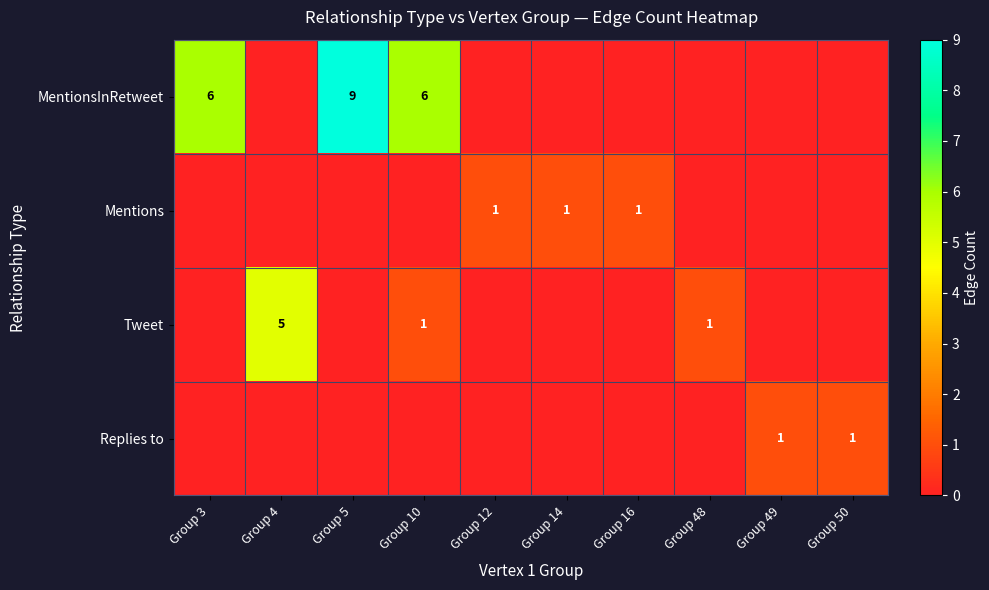

The MentionsInRetweet series shows 12 at Group 5. True or false?

False